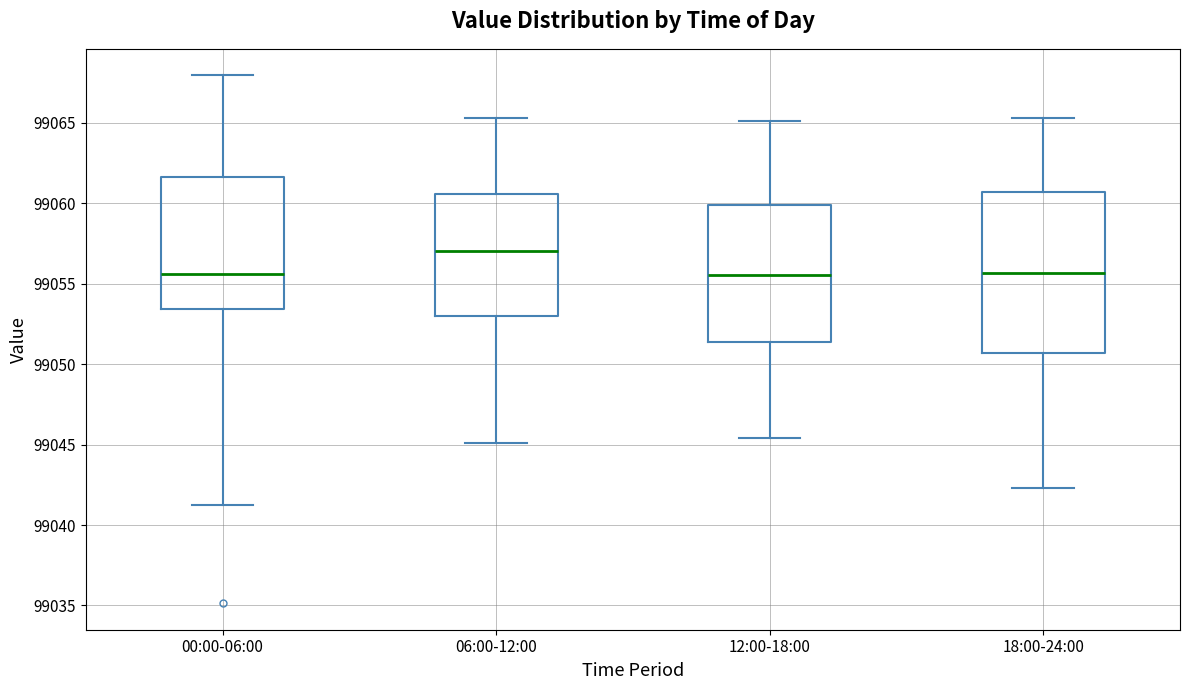

Reading left to right, transcribe this box plot: for each box, give where its median line is, the range the box spans, and where its two whiskers end, as read against the y-axis. The values are not printed on the chart, so give them approximately, as read against the axis.

00:00-06:00: median 99055.5, box 99053.5 to 99061.5, whiskers 99041.0 to 99068.0
06:00-12:00: median 99057.0, box 99053.0 to 99060.5, whiskers 99045.0 to 99065.5
12:00-18:00: median 99055.5, box 99051.5 to 99060.0, whiskers 99045.5 to 99065.0
18:00-24:00: median 99055.5, box 99050.5 to 99060.5, whiskers 99042.5 to 99065.5